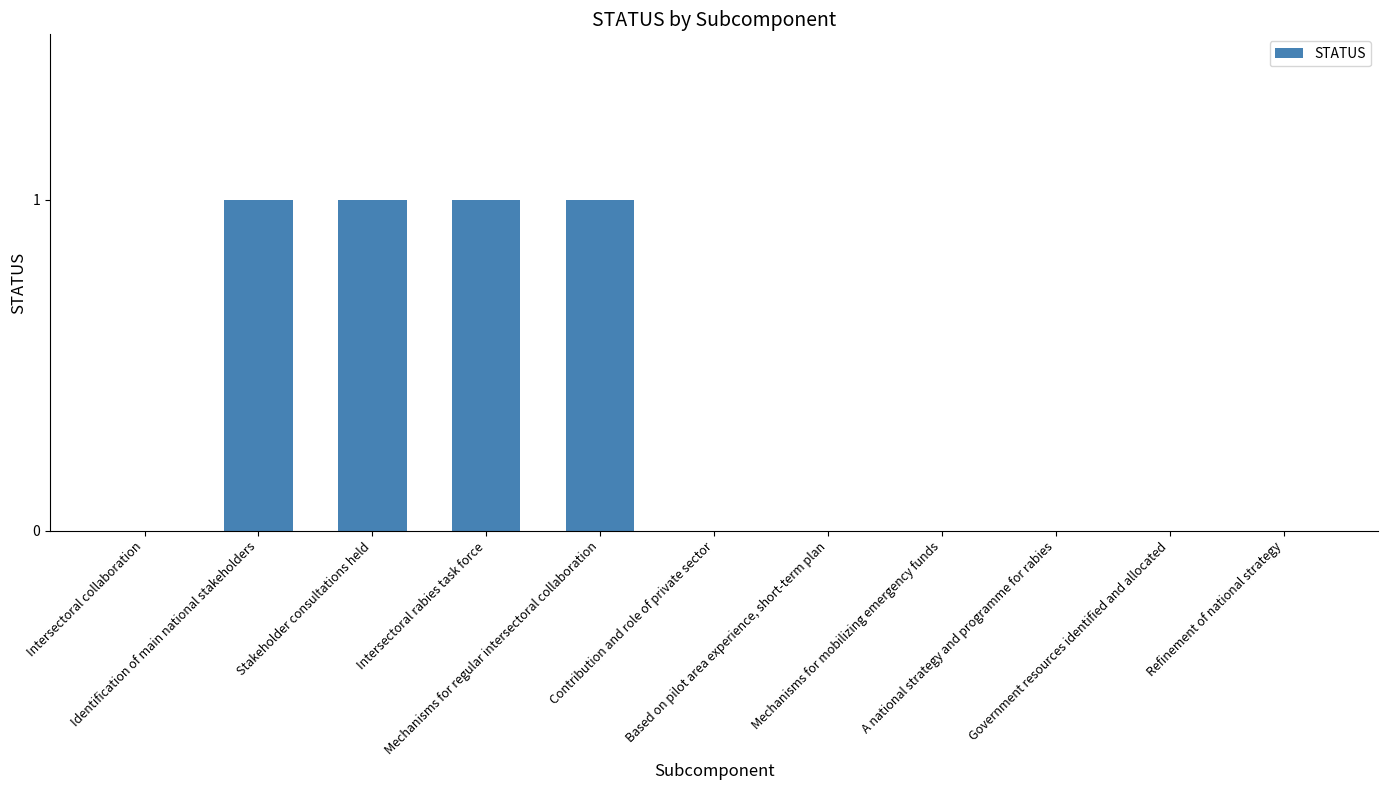

What is the sum of all values?

4